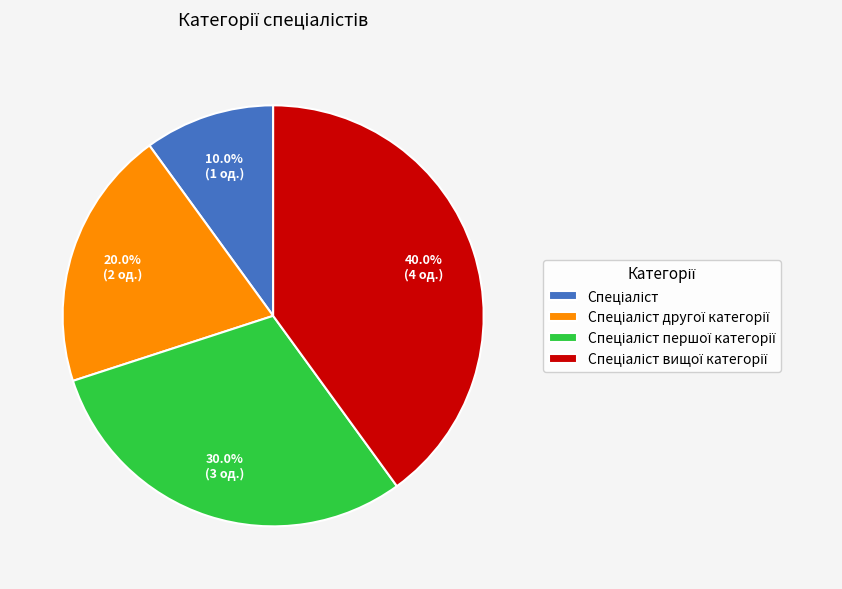

Is there any slice that represents more than half of the pie?

No